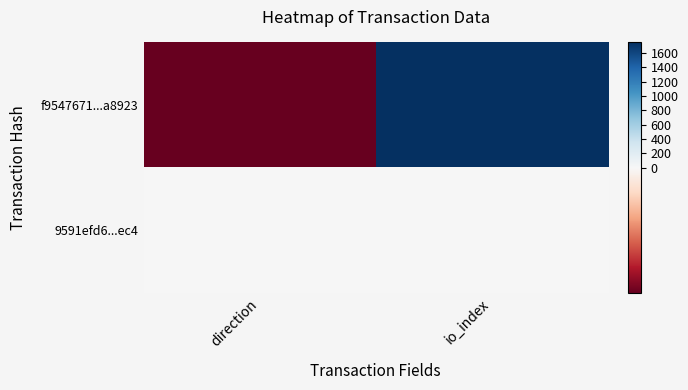

What is the difference between the highest and lowest values at io_index?

1744